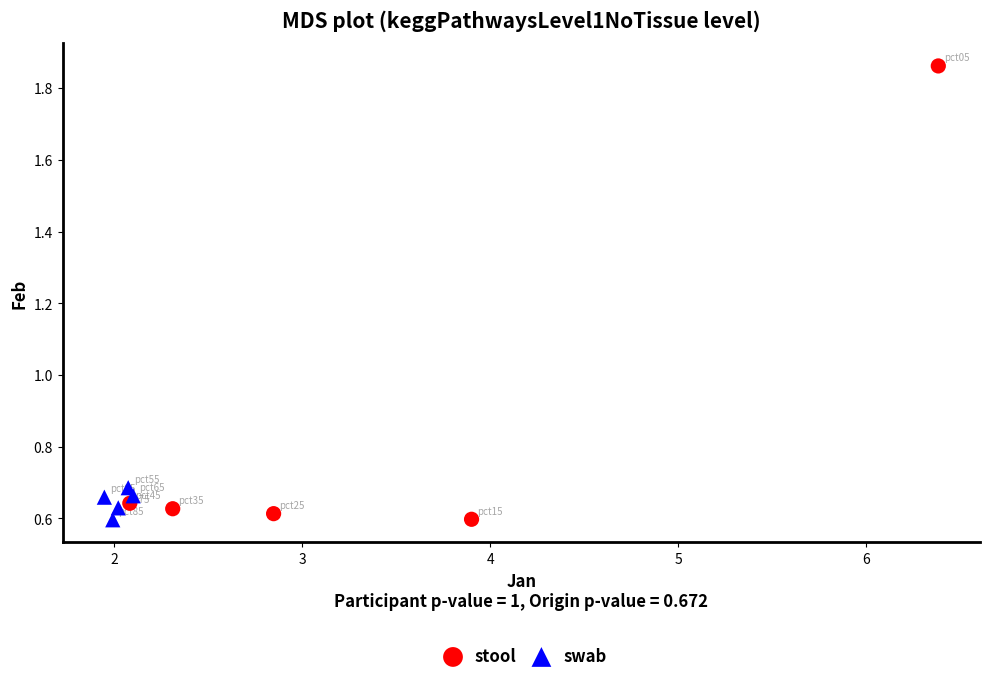

Which series has the widest spread of Y values?

stool